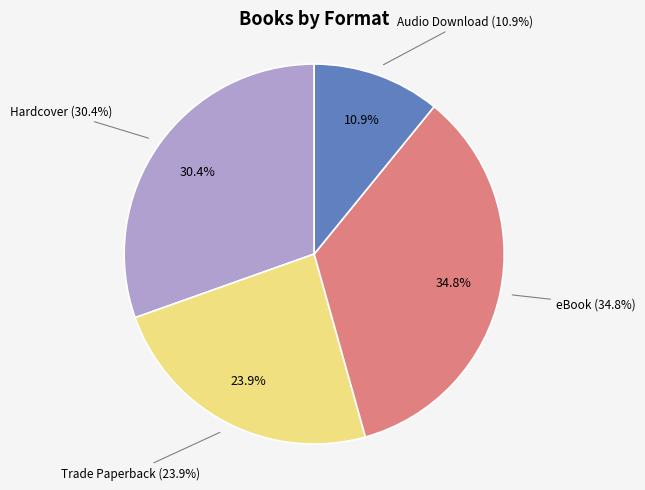

Is there a majority slice in this chart?

No